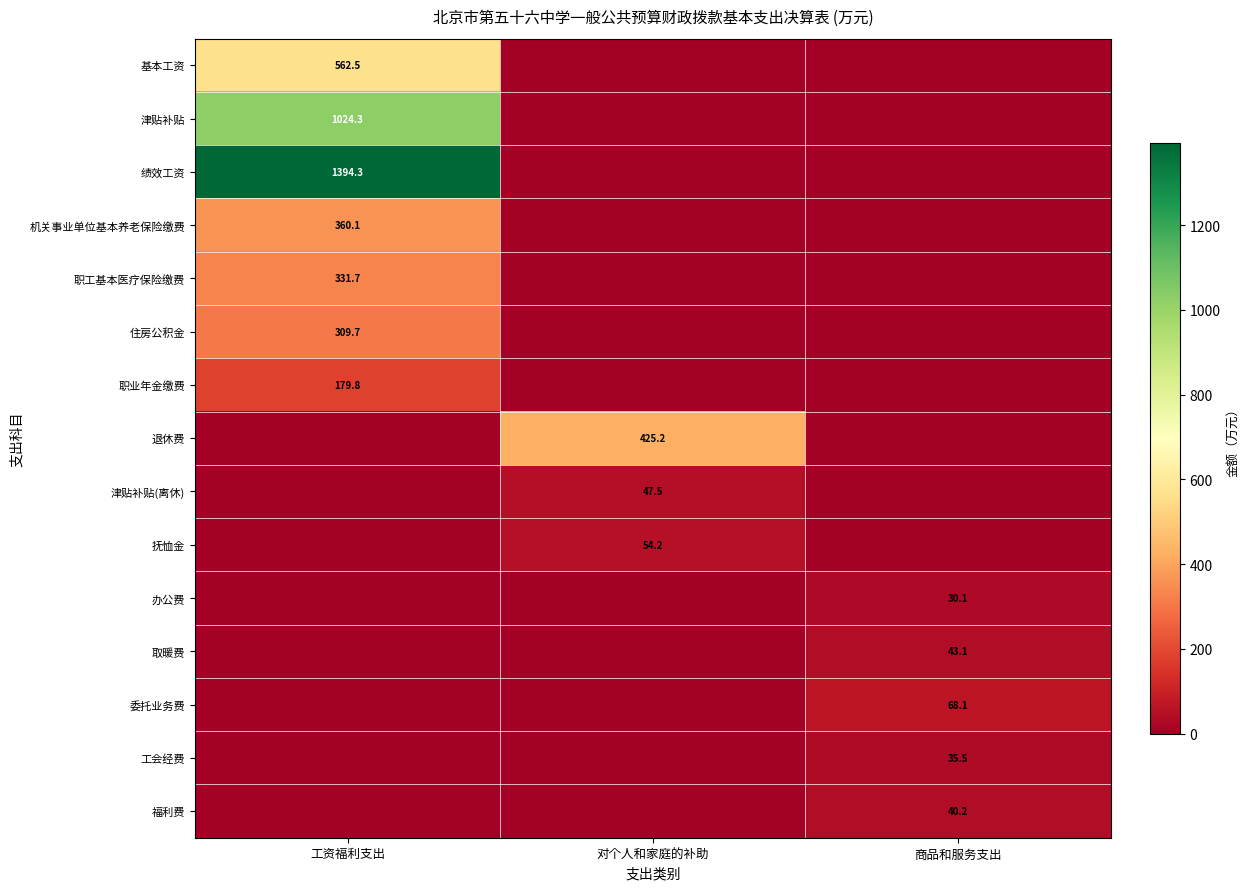

The 职工基本医疗保险缴费 series shows 331.7 at 工资福利支出. True or false?

True